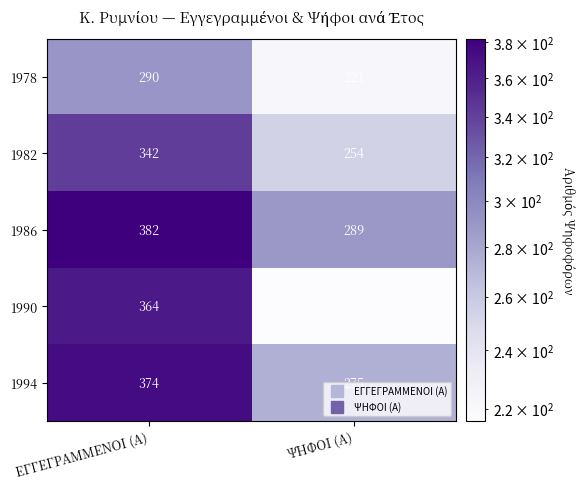

What is the maximum value shown in the chart?

382